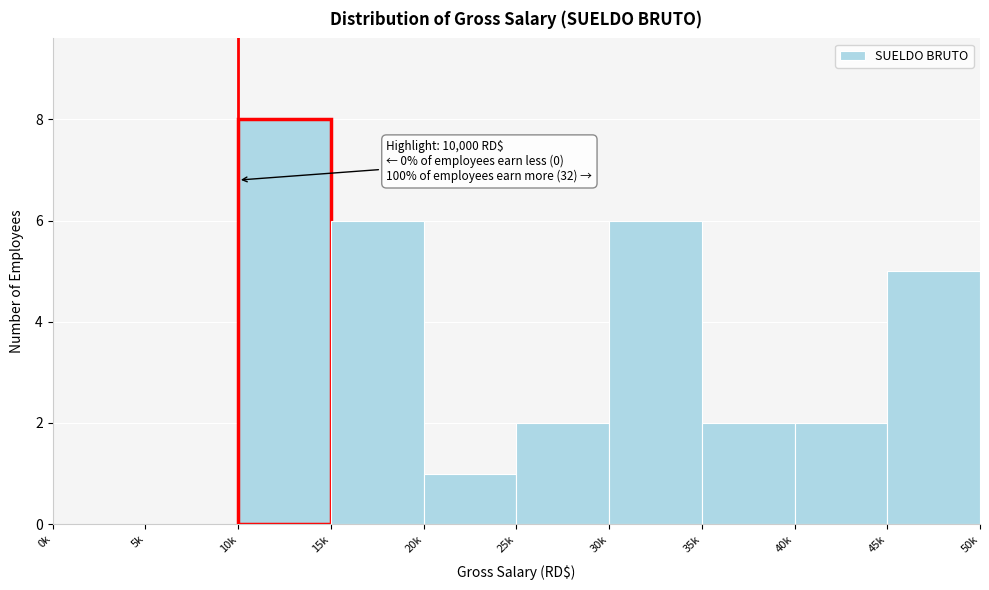

Reading left to right, what are all the values shown in this chart?

0k=0	5k=0	10k=8	15k=6	20k=1	25k=2	30k=6	35k=2	40k=2	45k=5